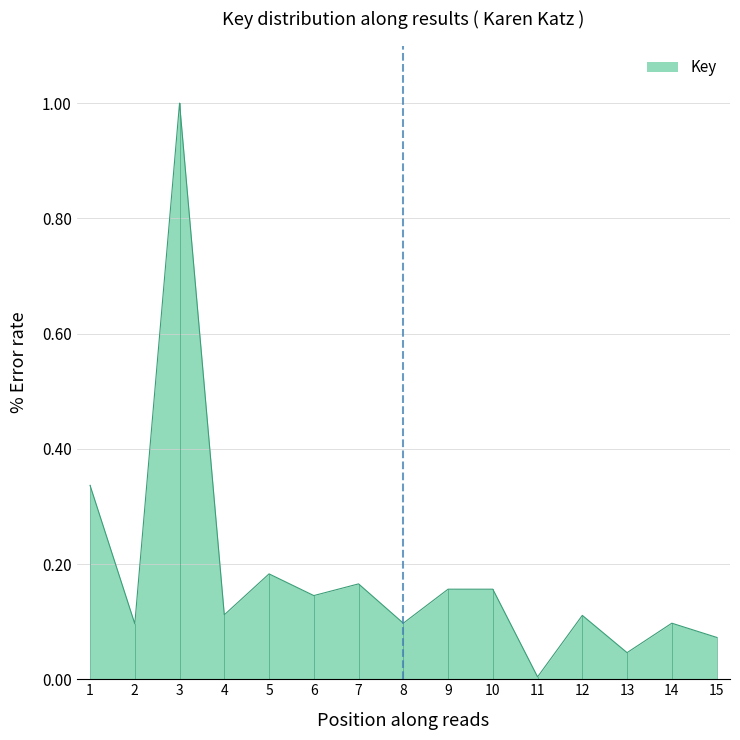

Which category has the lowest value across all series?

11